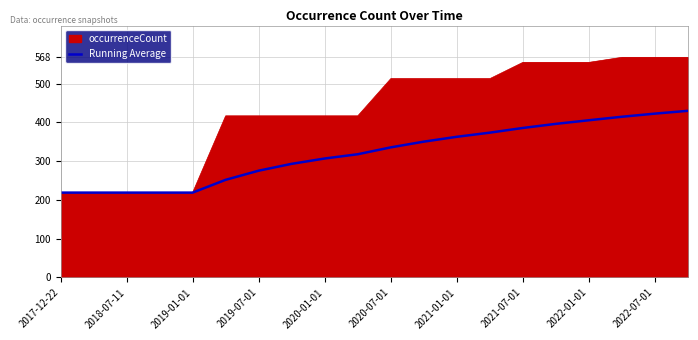

What is the lowest value of the Running Average series?

219.0